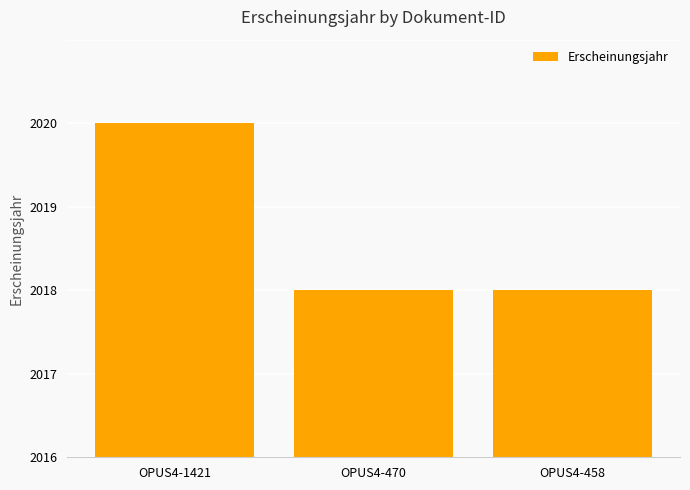

At which category does the chart reach its minimum across all series?

OPUS4-470